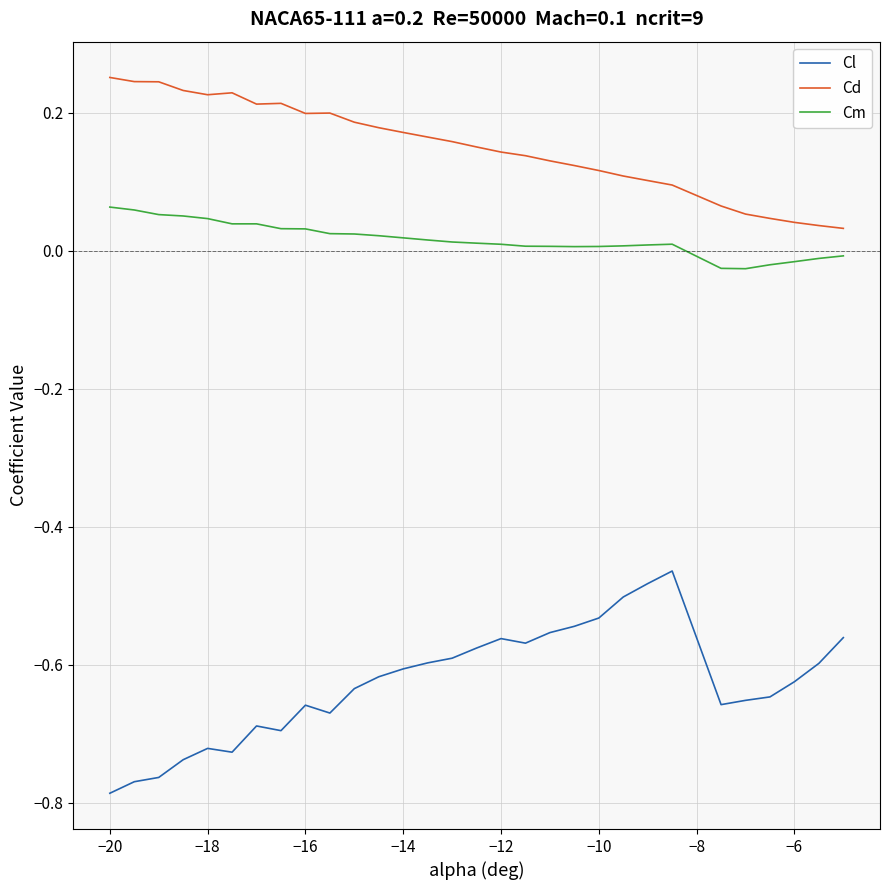

True or false: Cd and Cm intersect in this chart.

False